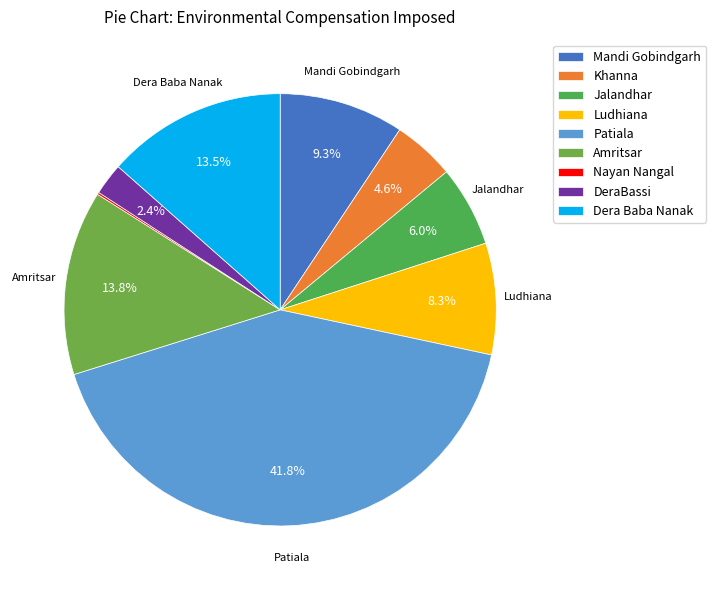

Is it true that Patiala is 50% of the pie?

False